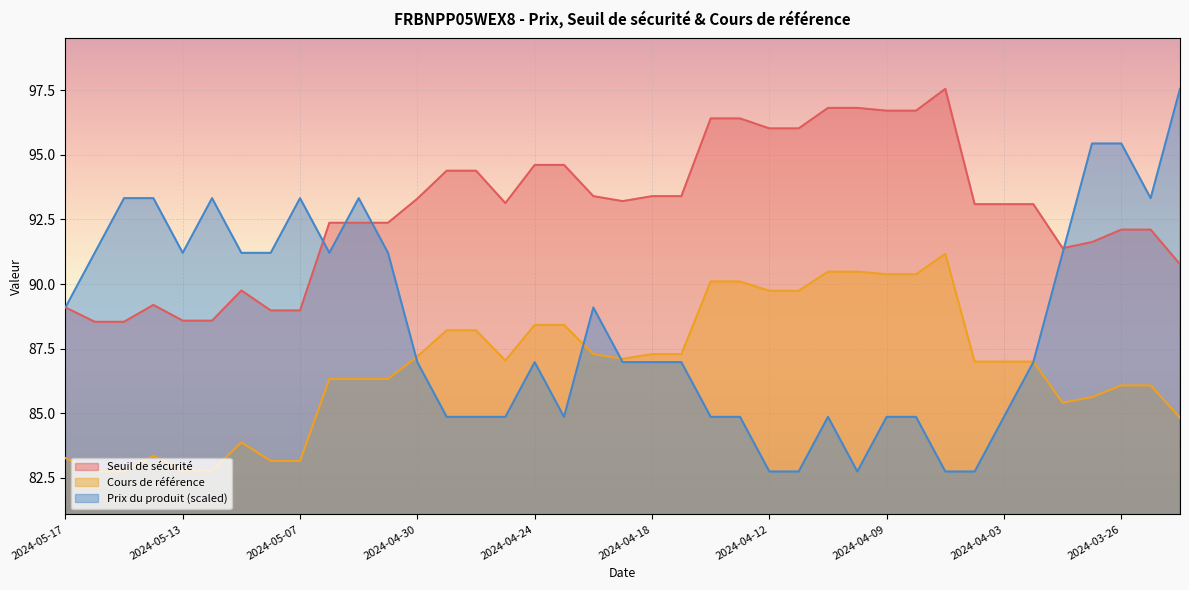

What are all the series names shown in the legend?

Seuil de sécurité, Cours de référence, Prix du produit (scaled)